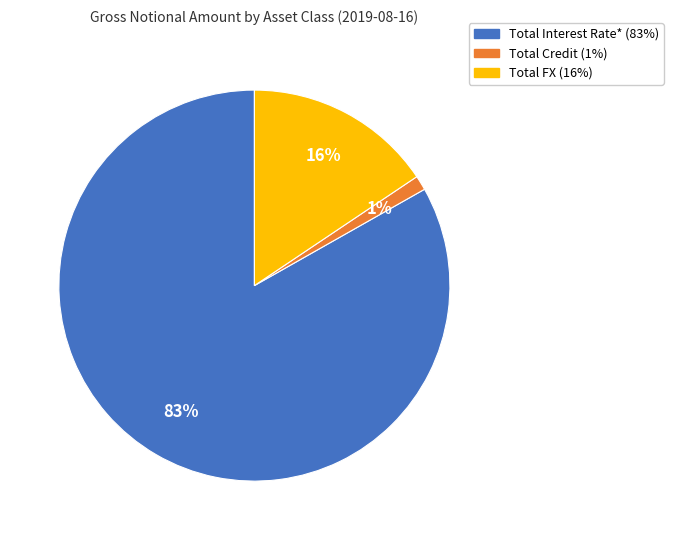

How many slices are in this pie chart?

3